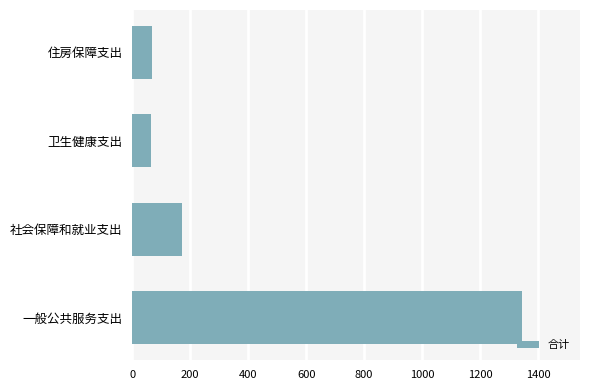

Which has a higher value, 社会保障和就业支出 or 住房保障支出?

社会保障和就业支出